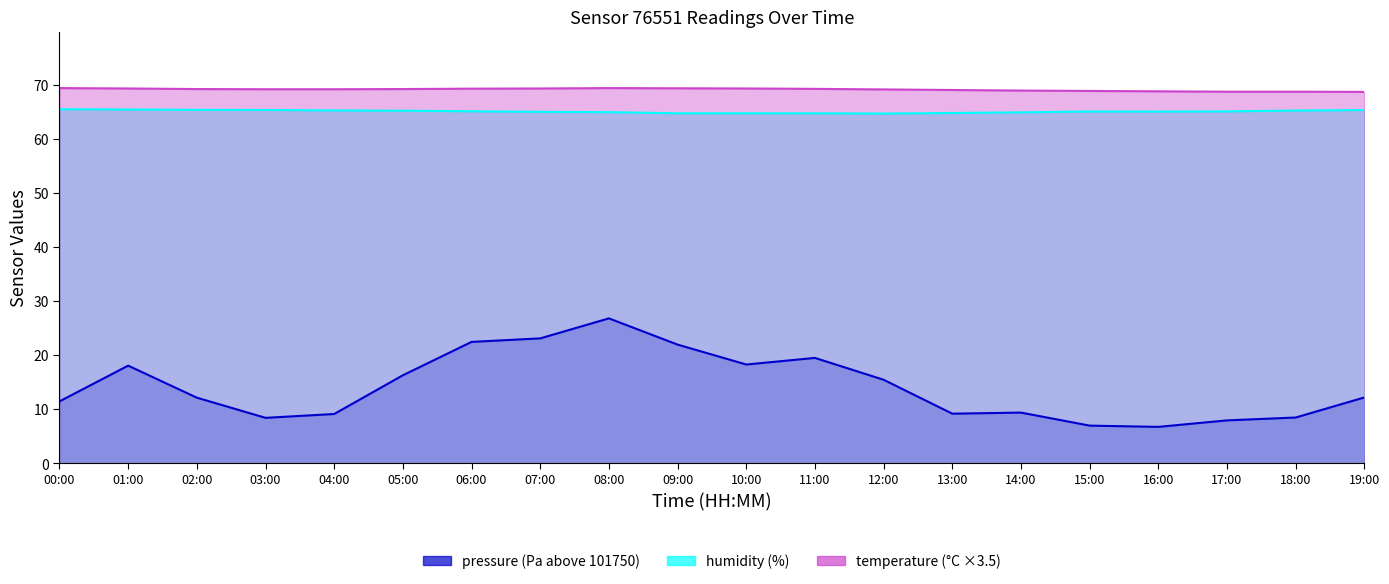

Where does the pressure series first go above 12?

01:00